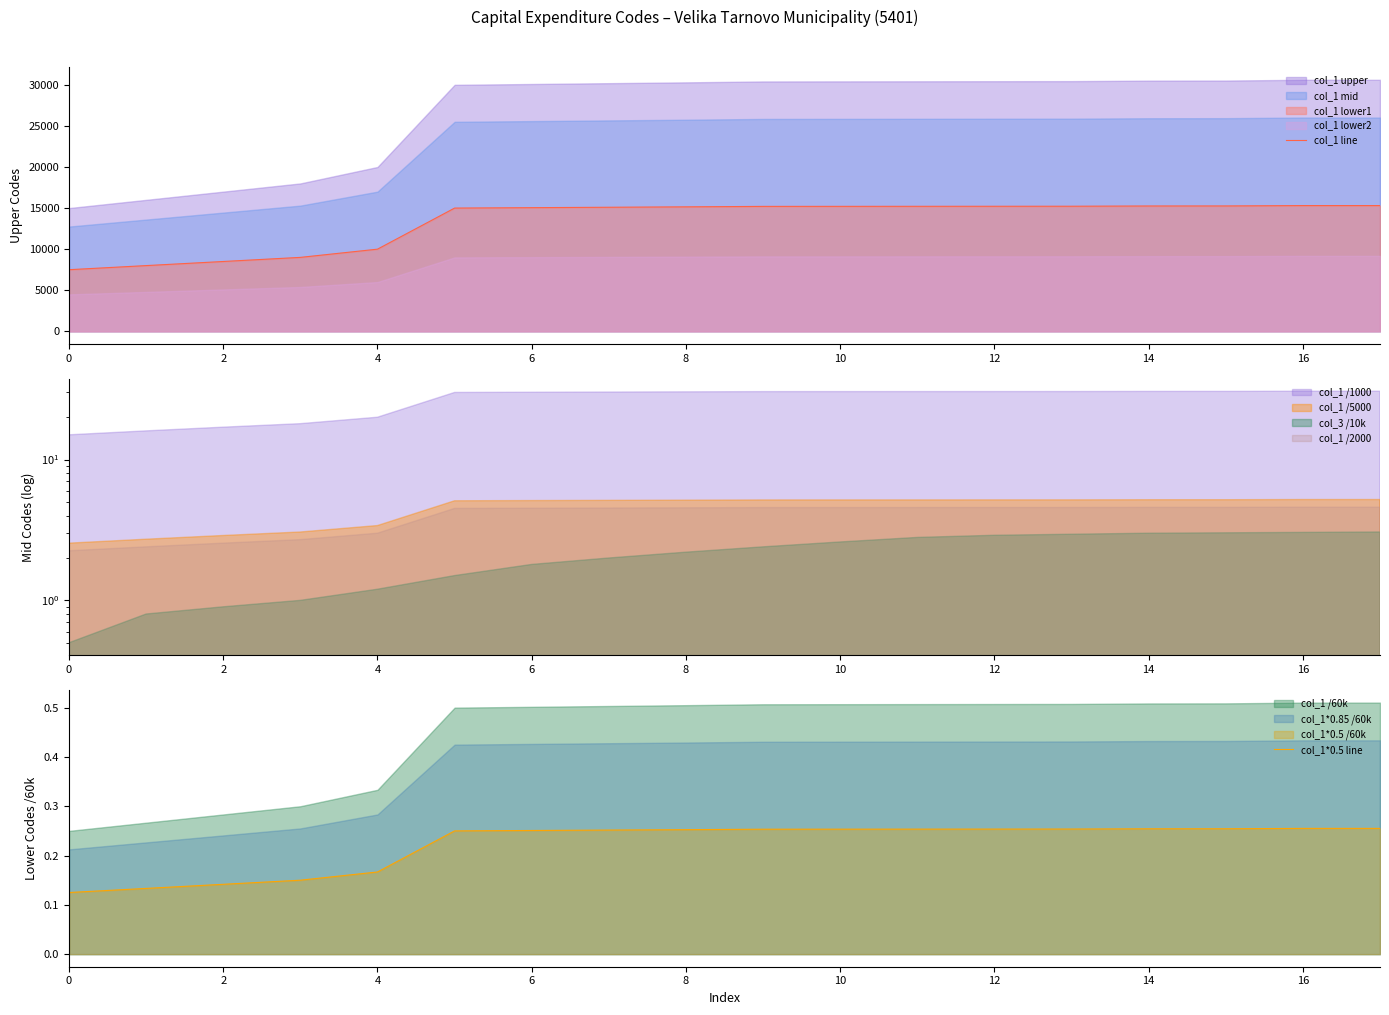

Which series has the widest spread of values?

col_1 line